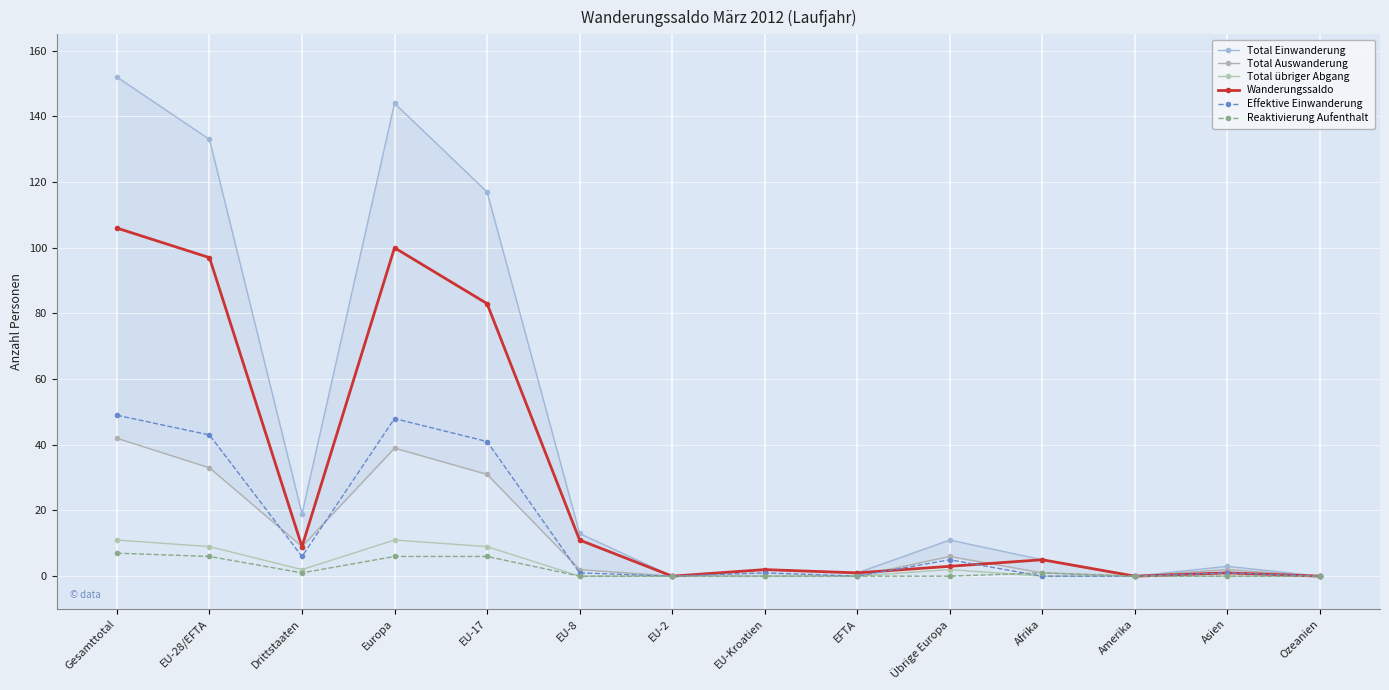

True or false: Total Auswanderung and Total Einwanderung cross at least once.

False